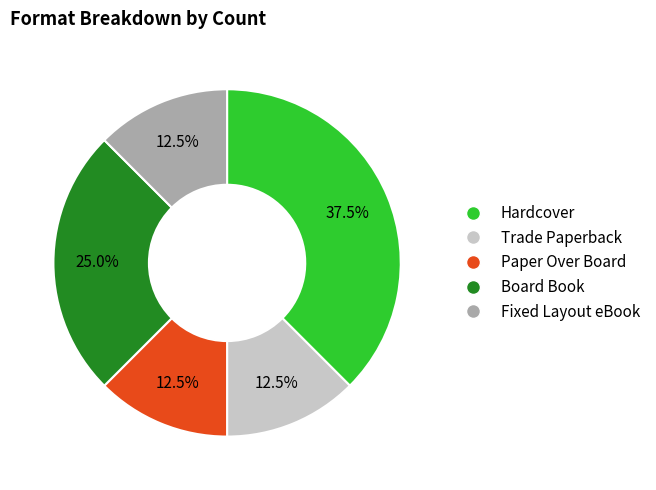

Does Fixed Layout eBook represent more than half of the total?

No